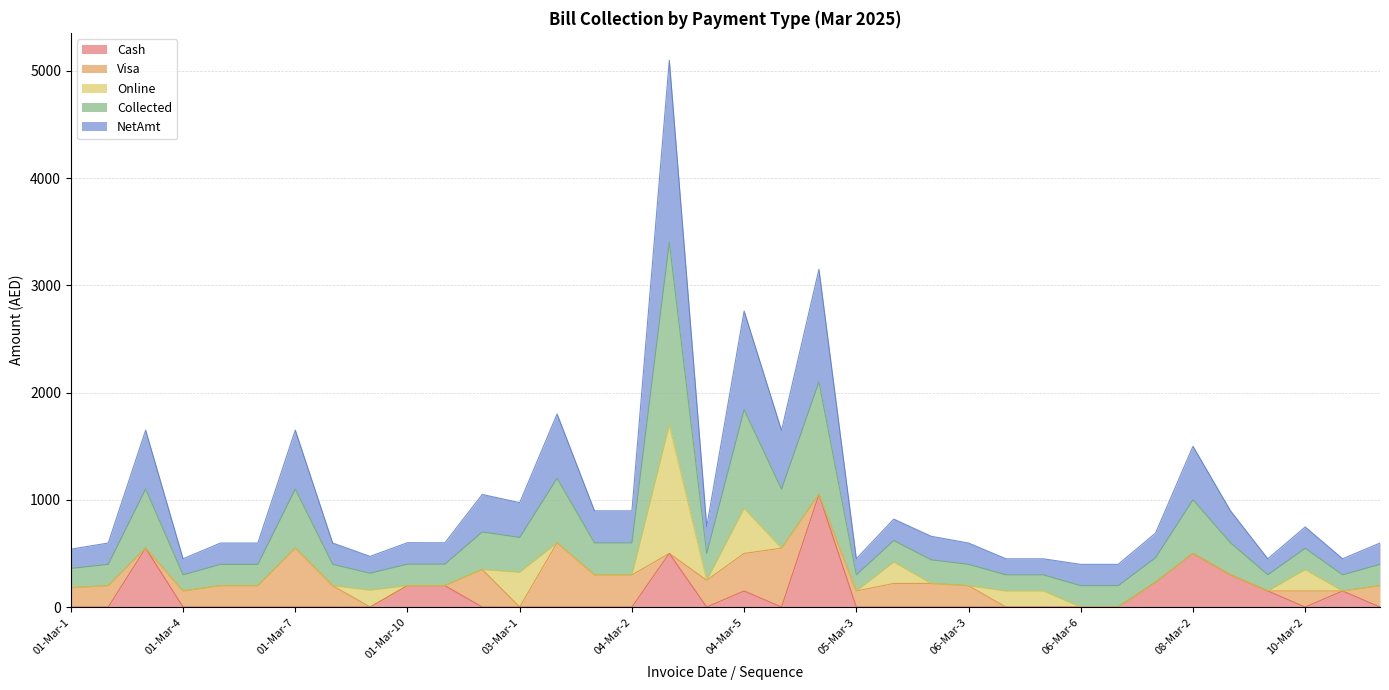

True or false: NetAmt and Cash intersect in this chart.

False